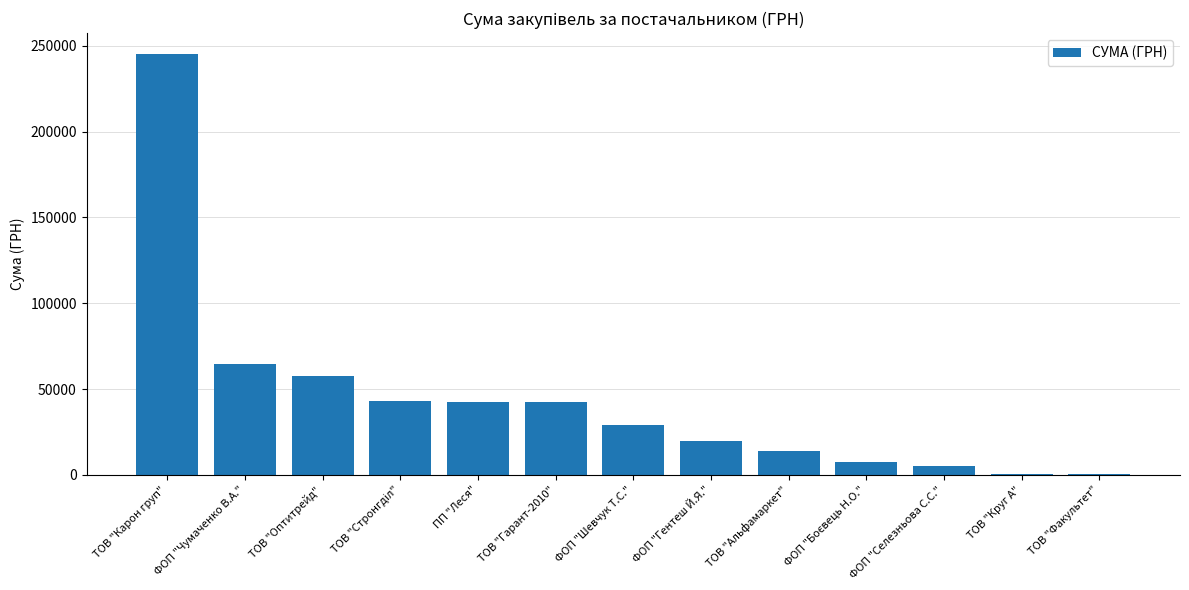

Count the number of data series in this chart.

1